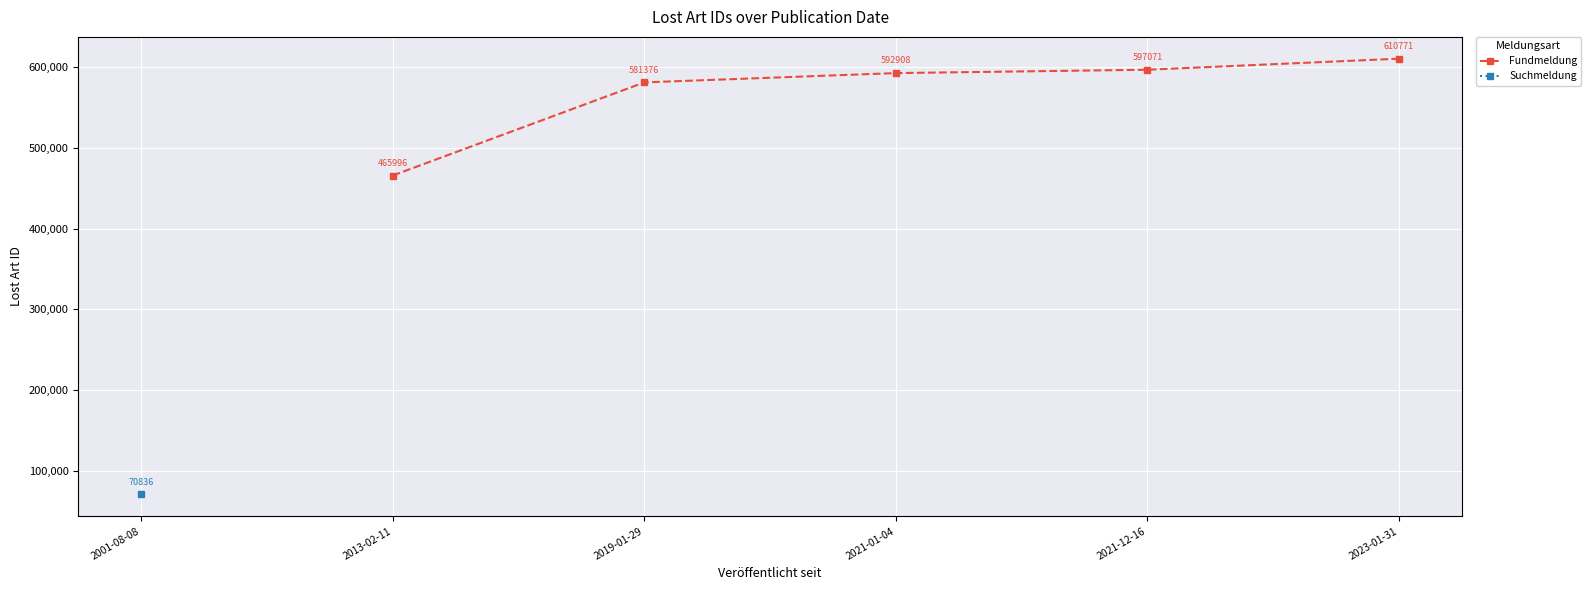

True or false: Fundmeldung has more than 2 points higher than both neighbors.

False